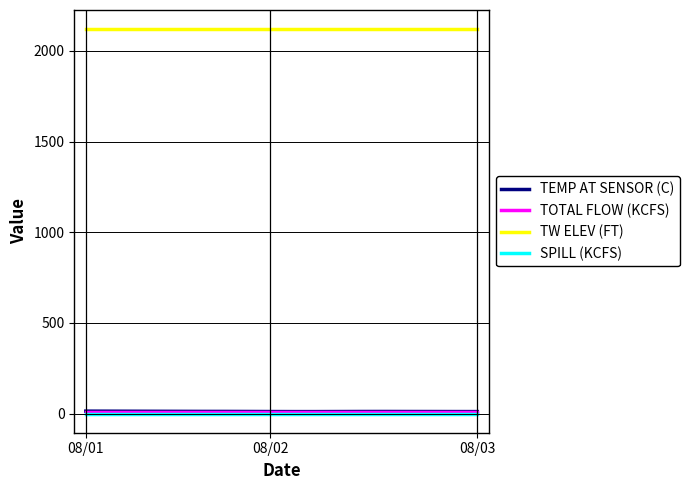

Which series has the widest spread of values?

TEMP AT SENSOR (C)